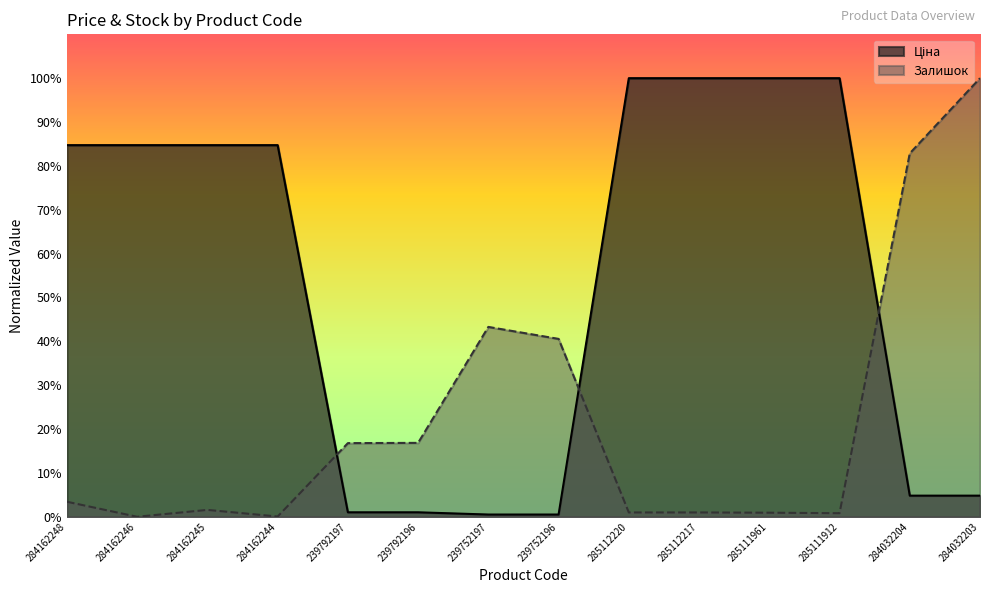

The value of Ціна at 284162246 is 0.5. True or false?

False